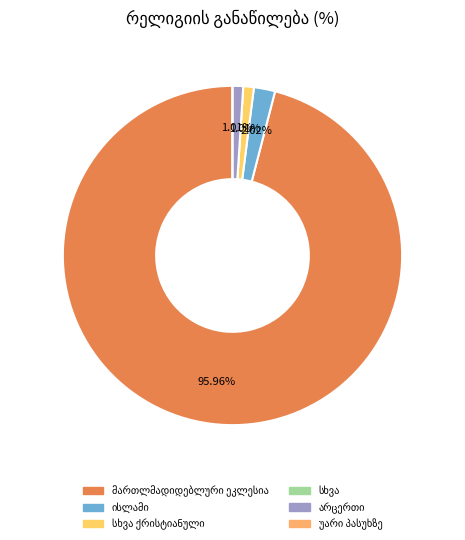

To the nearest percent, what is the difference between the largest and smallest slice percentages?

96%